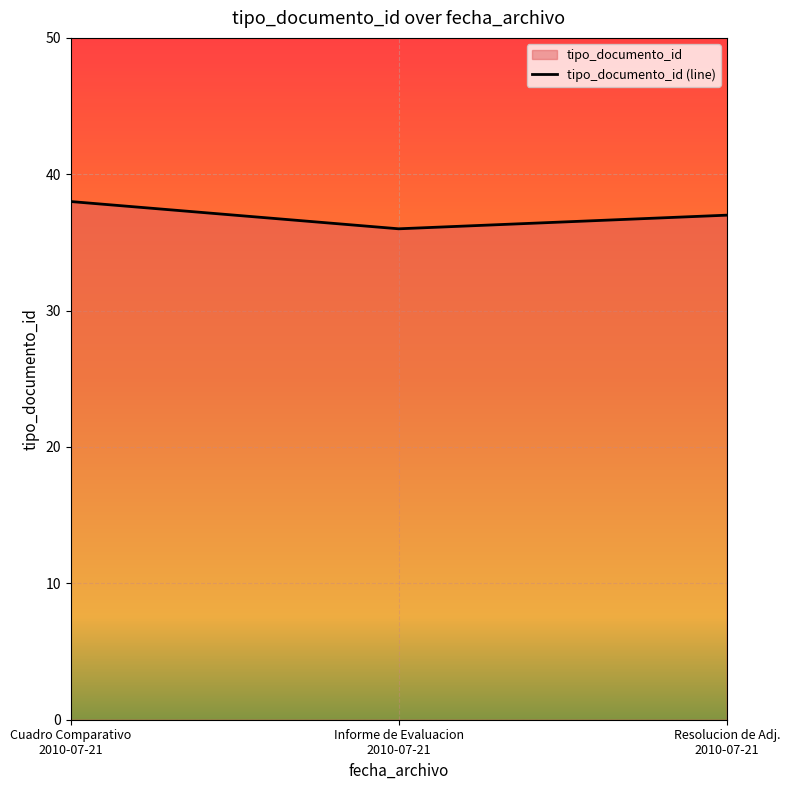

The value at Informe de Evaluacion
2010-07-21 is 36. True or false?

True